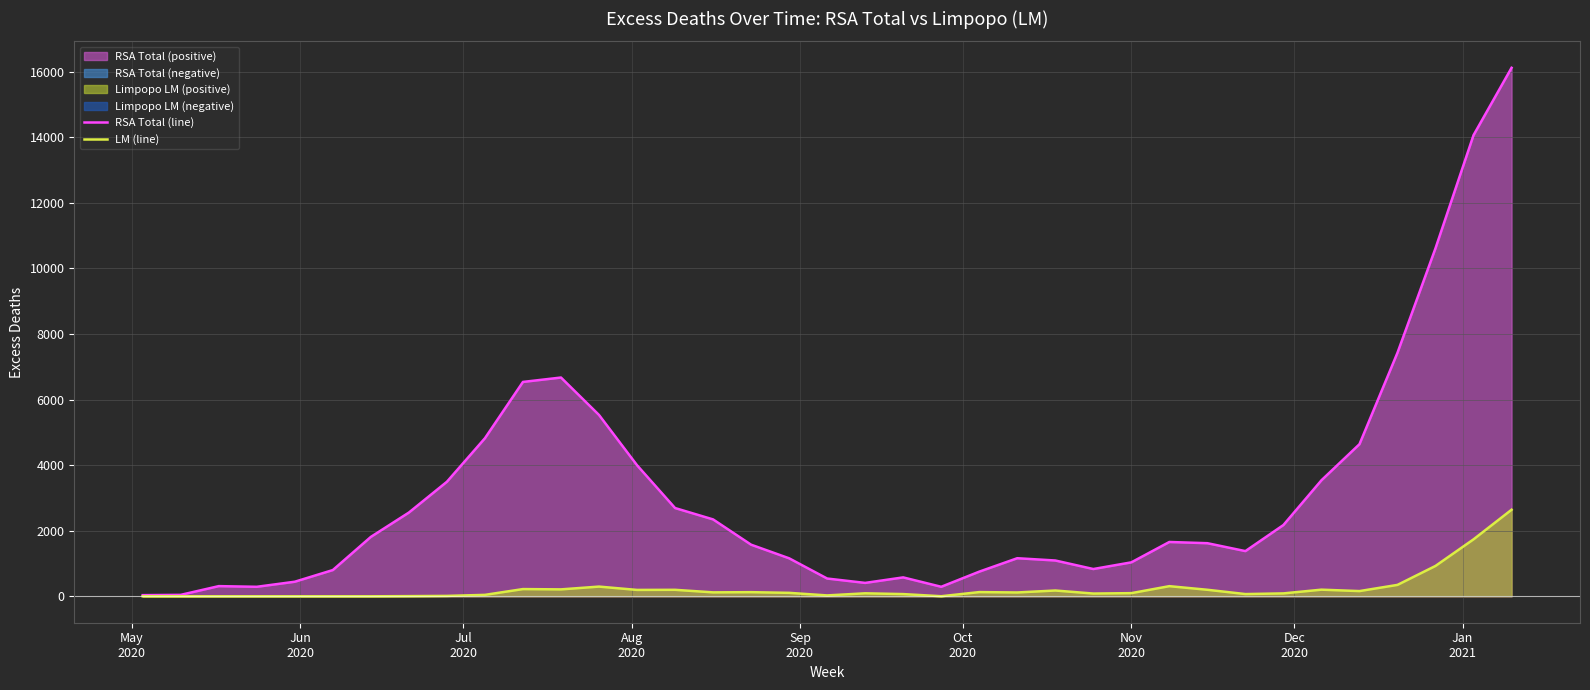

Reading right to left, extract all data points from this chart.

RSA Total (line): 16123.1	14068.2	10619.0	7431.1	4640.3	3539.7	2174.6	1378.8	1620.0	1657.0	1035.5	832.2	1092.3	1161.7	751.9	290.3	576.7	408.9	542.1	1159.3	1574.3	2345.8	2692.6	3998.6	5531.9	6673.9	6539.8	4822.3	3494.2	2554.8	1812.6	800.8	444.8	290.0	310.2	44.2	35.0
LM (line): 2640.7	1737.7	926.5	348.0	159.1	202.1	88.5	68.1	198.9	309.2	96.2	83.9	176.6	116.8	128.2	1.9	67.4	91.0	27.0	105.2	126.0	120.0	197.7	194.6	296.1	211.1	220.2	43.6	12.0	5.0	0.0	0.0	0.0	0.0	0.0	0.0	0.0